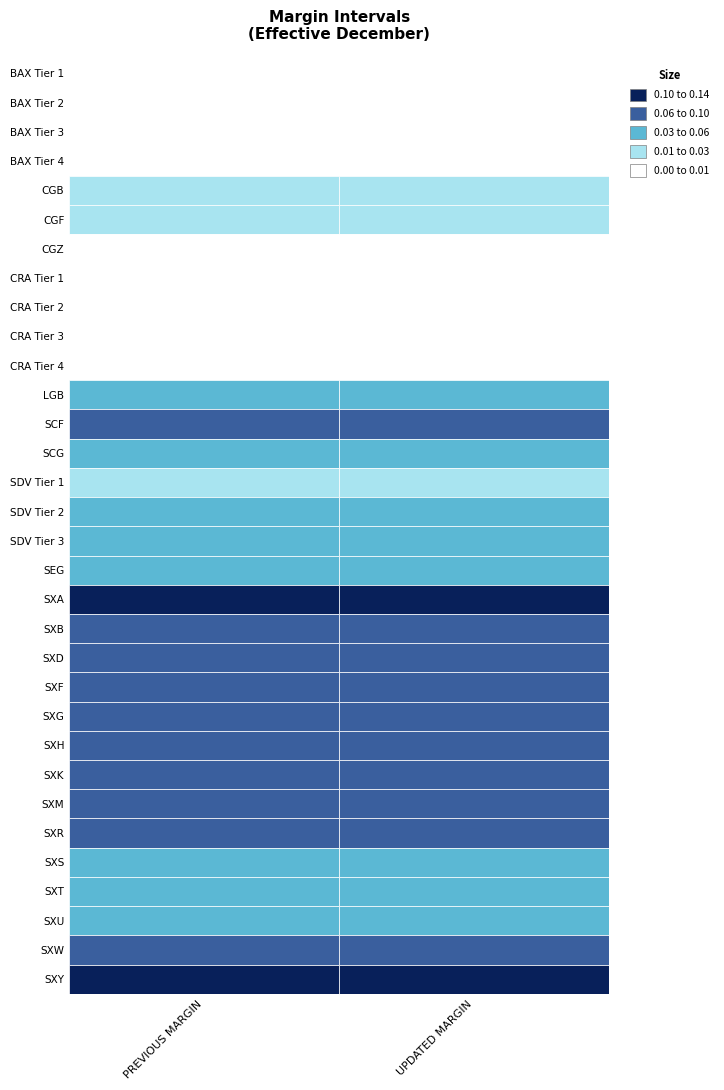

Rank the series at 12 from highest to lowest value.

PREVIOUS MARGIN, UPDATED MARGIN